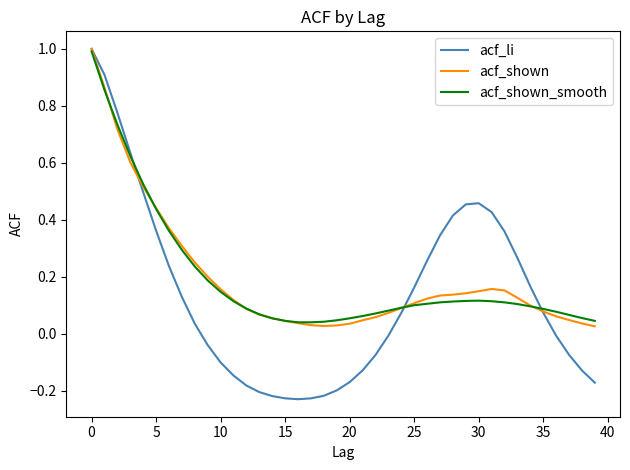

Which series has the widest spread of values?

acf_li